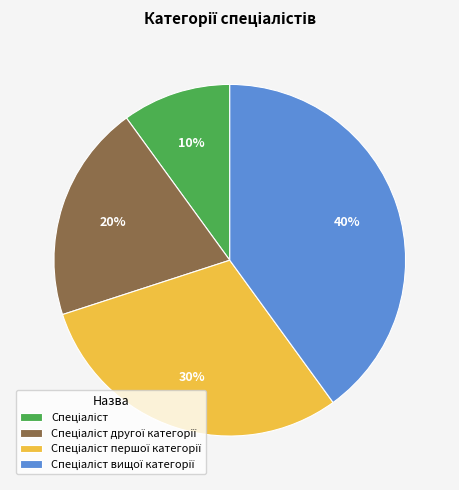

Is there a majority slice in this chart?

No